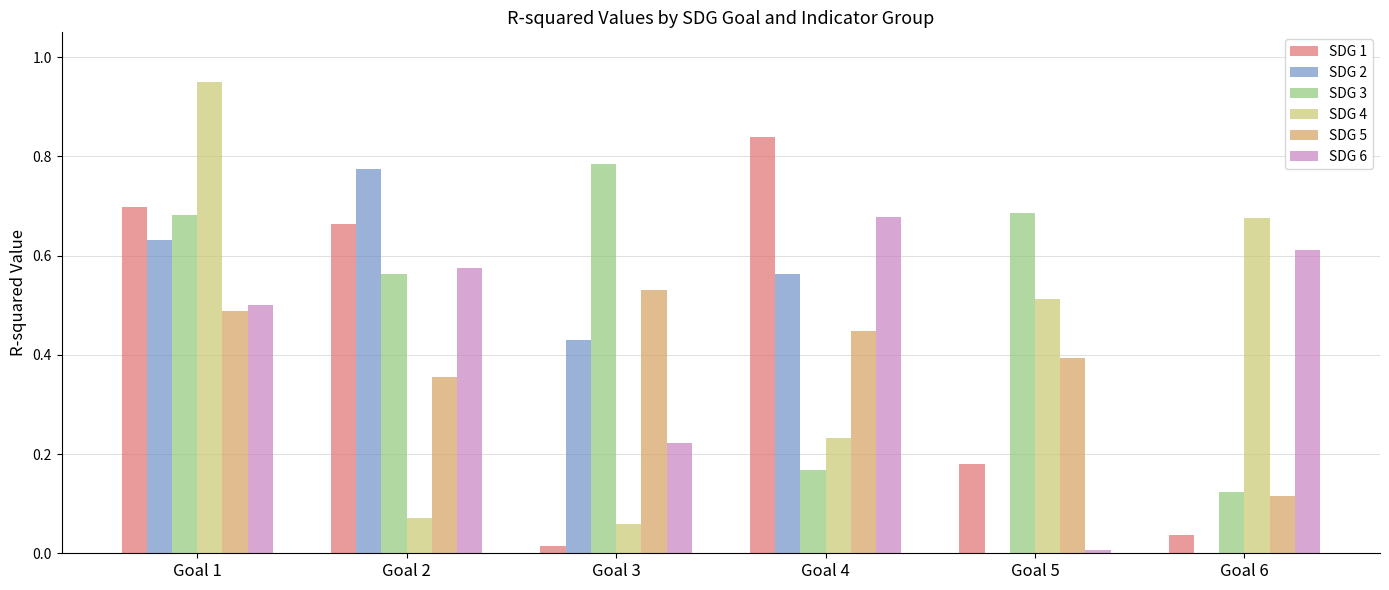

What is the sum of all SDG 6 values?

2.6